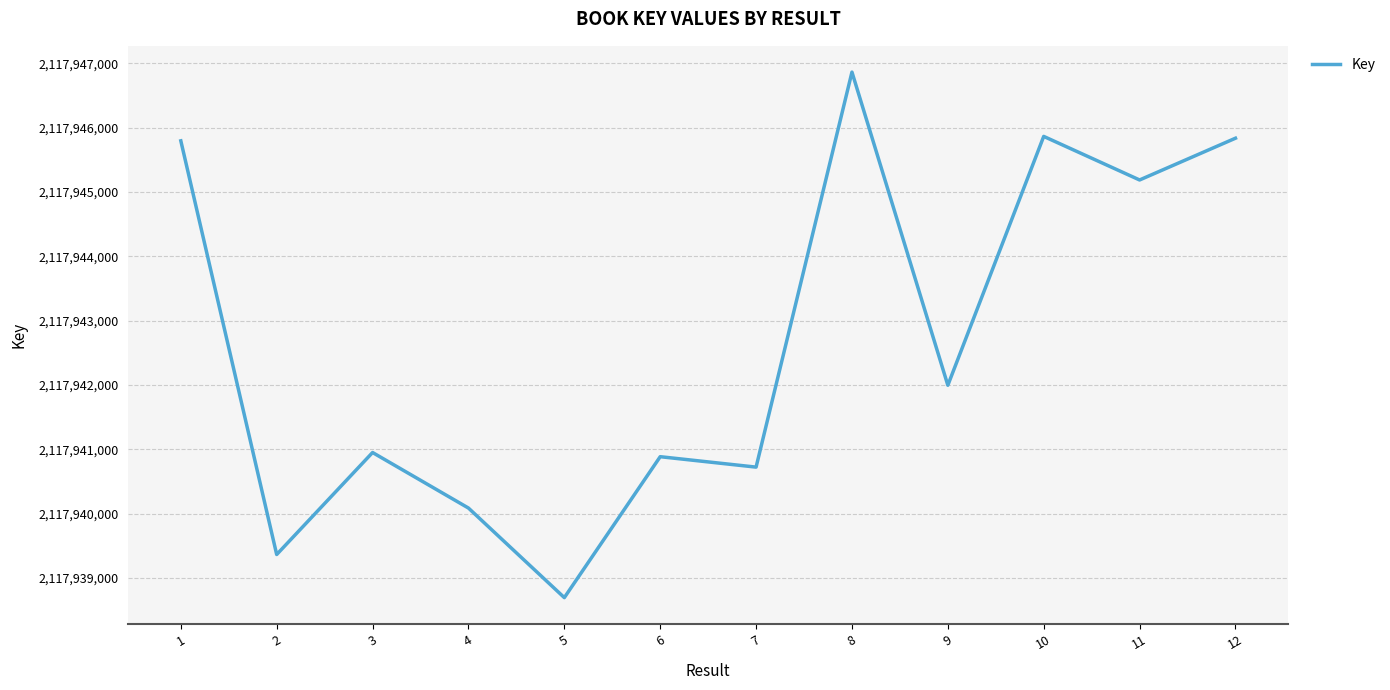

The chart shows a value of 2117945864 at 10. True or false?

True